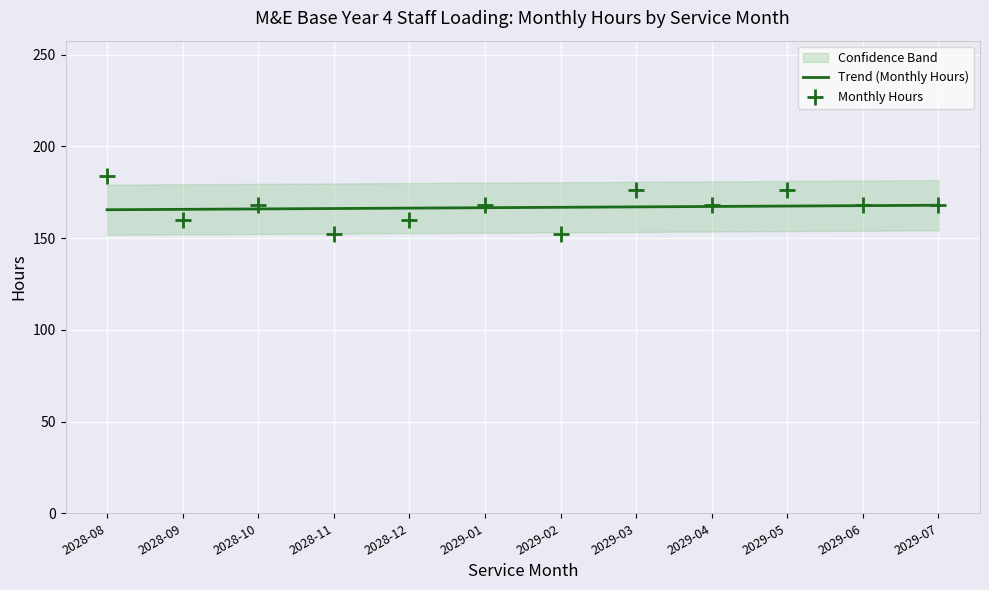

At which category is the sum across all series the highest?

2028-08